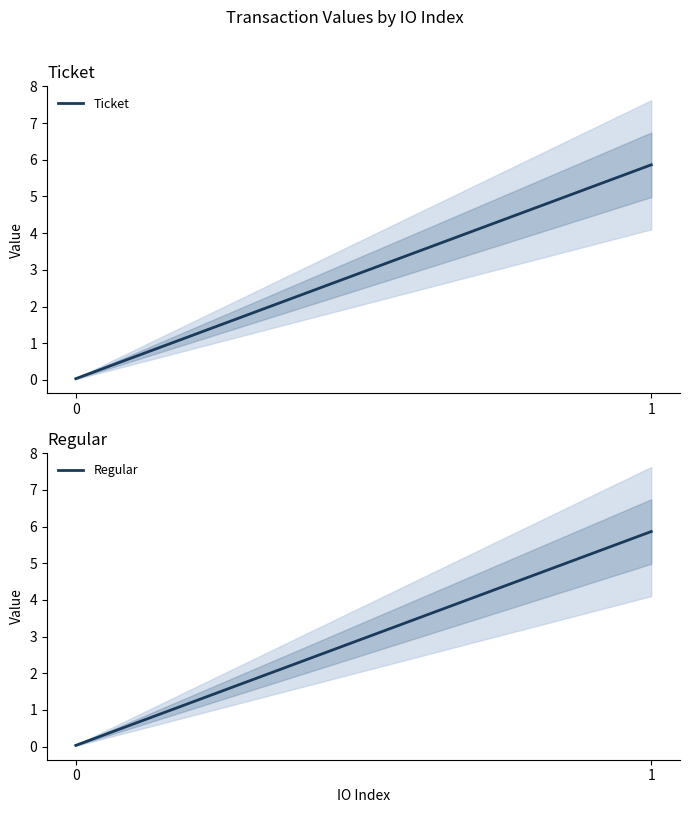

Is this an area chart (filled region under the line)?

No